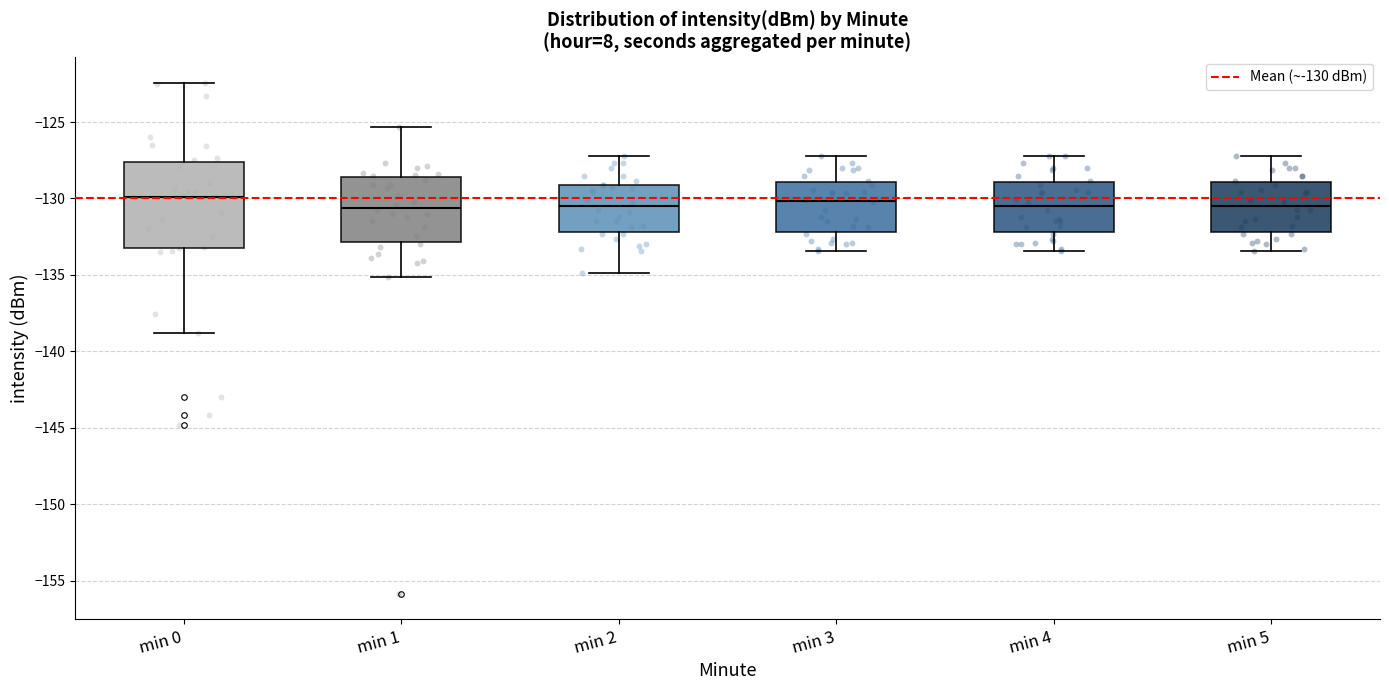

Which box is the tallest, from its lower edge to its upper edge?

min 0